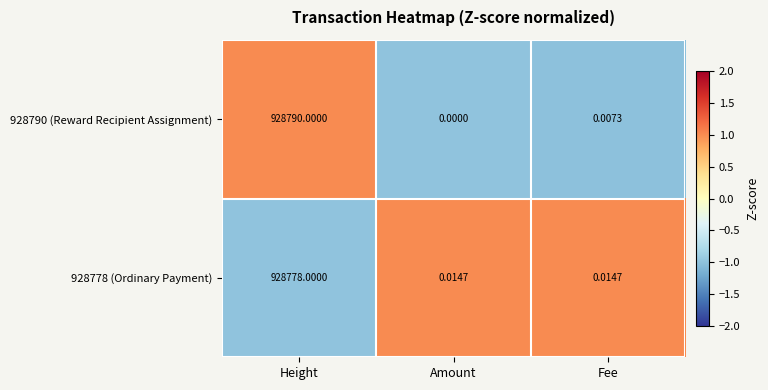

List the series in order of their overall mean, highest first.

928790 (Reward Recipient Assignment), 928778 (Ordinary Payment)